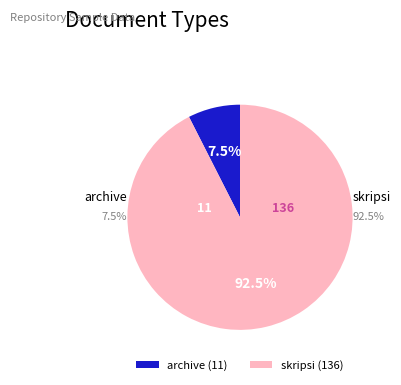

Is the sum of archive and skripsi greater than half?

Yes